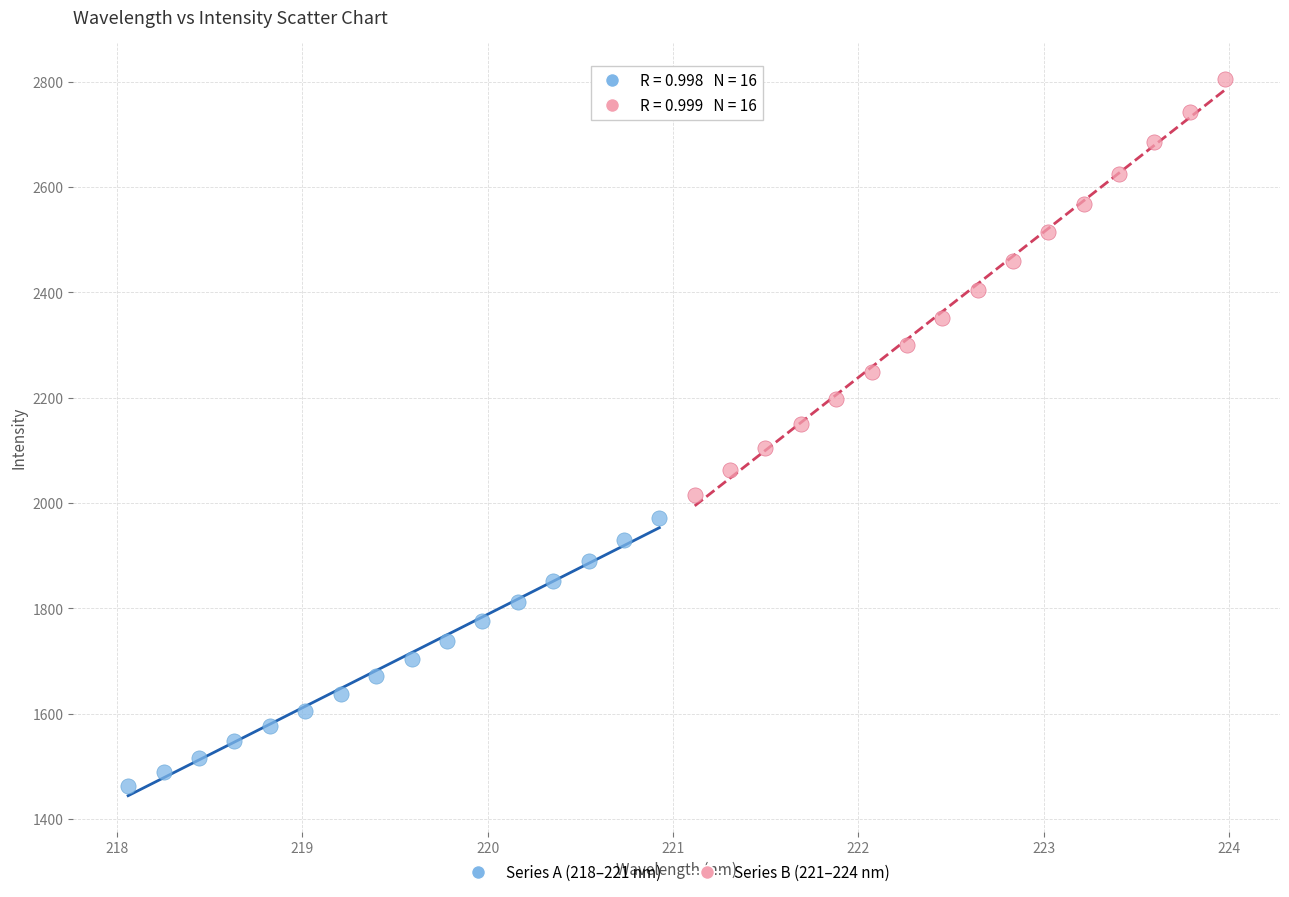

Which series has the widest spread of Y values?

Series B (221–224 nm)